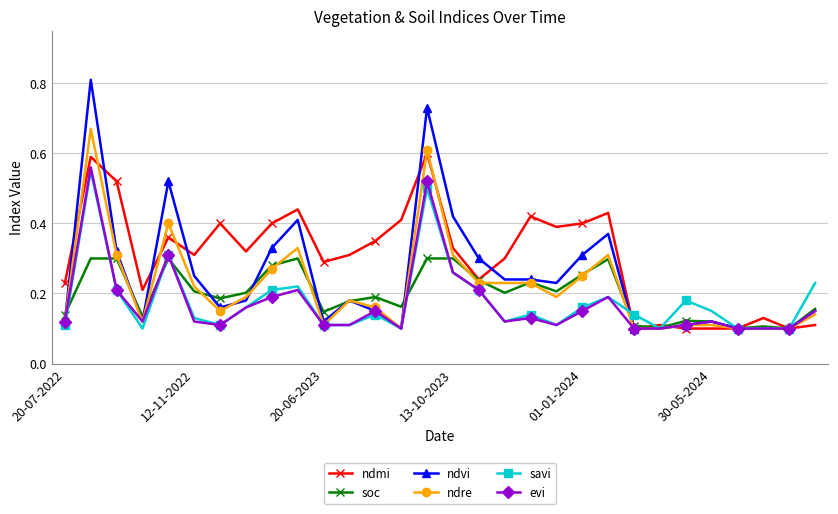

Which series has the largest total across all categories?

ndmi